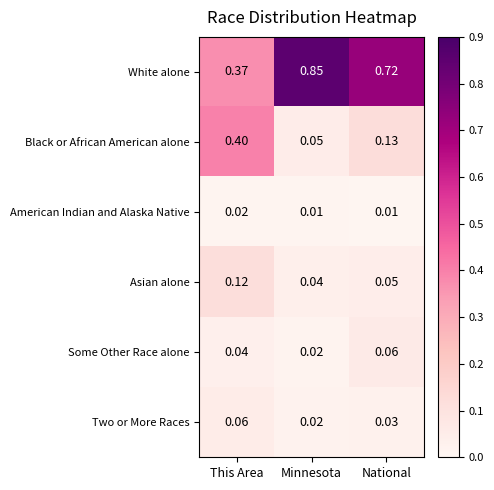

At which label is White alone closest to 0?

This Area